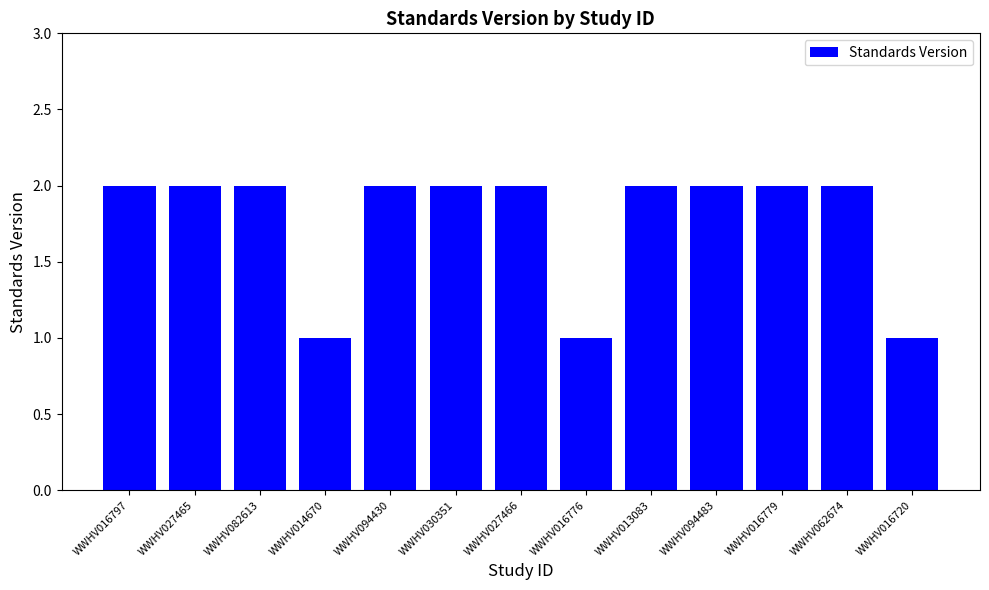

What is the difference between the values at WWHV094430 and WWHV016776?

1